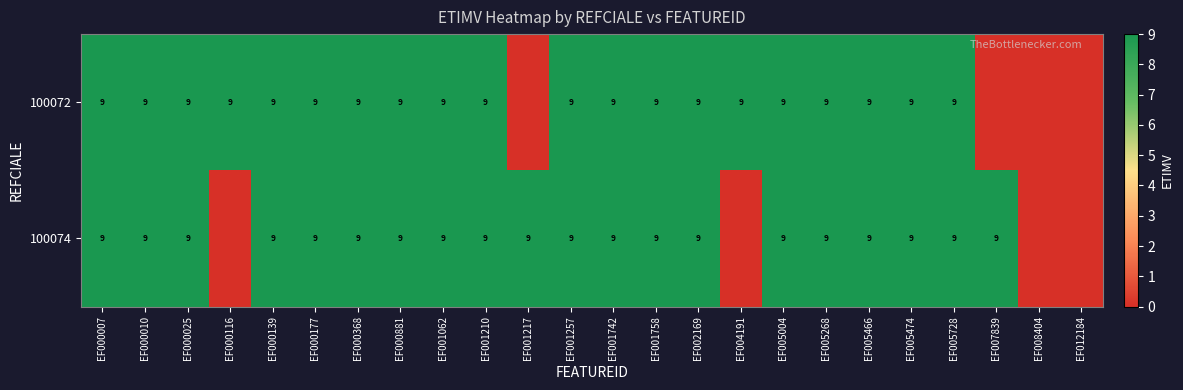

Is it true that 100072 equals 6 at EF005474?

False